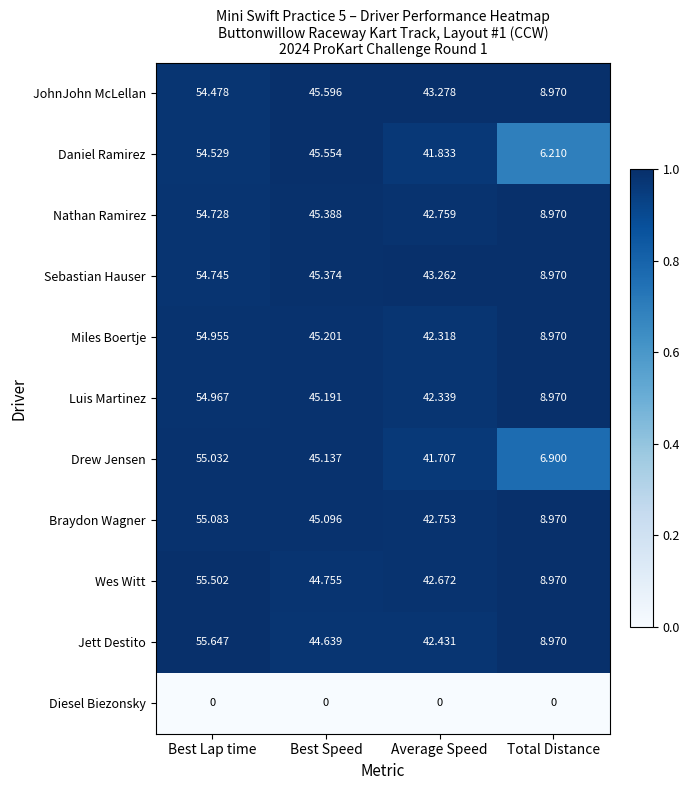

What is the spread (max minus min) of values at Best Lap time?

55.6